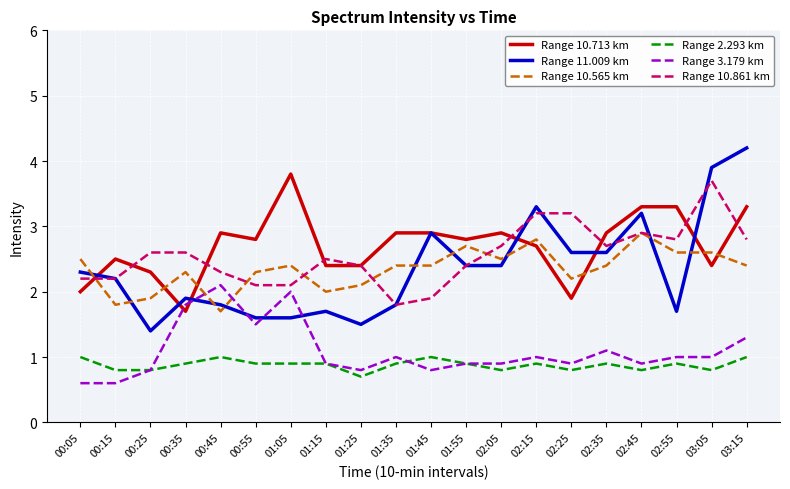

What is the maximum value for Range 3.179 km?

2.1